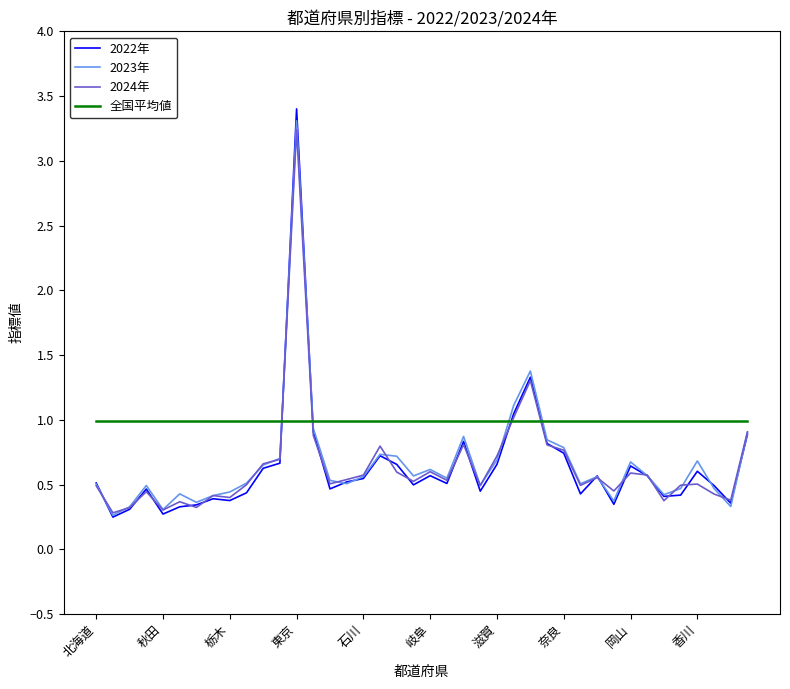

Which series has the largest range (max minus min)?

2022年